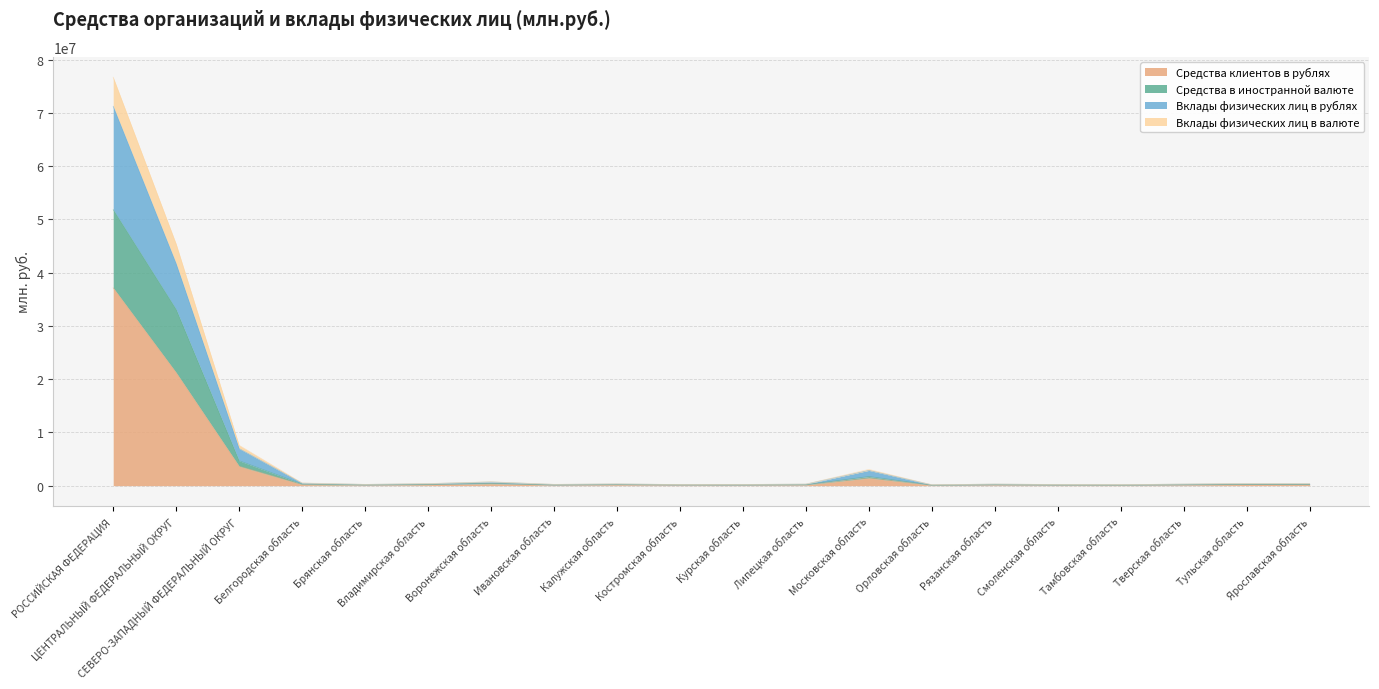

What is the lowest value of the Вклады физических лиц в рублях series?

160822